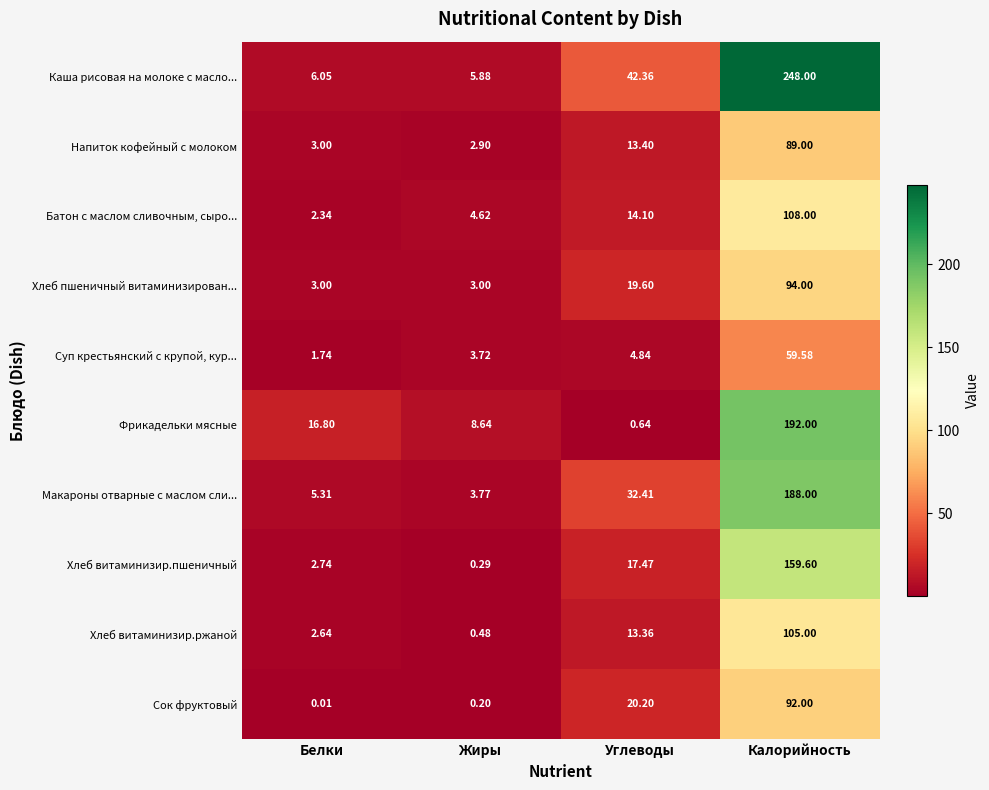

What is the total value across all series at Белки?

43.6